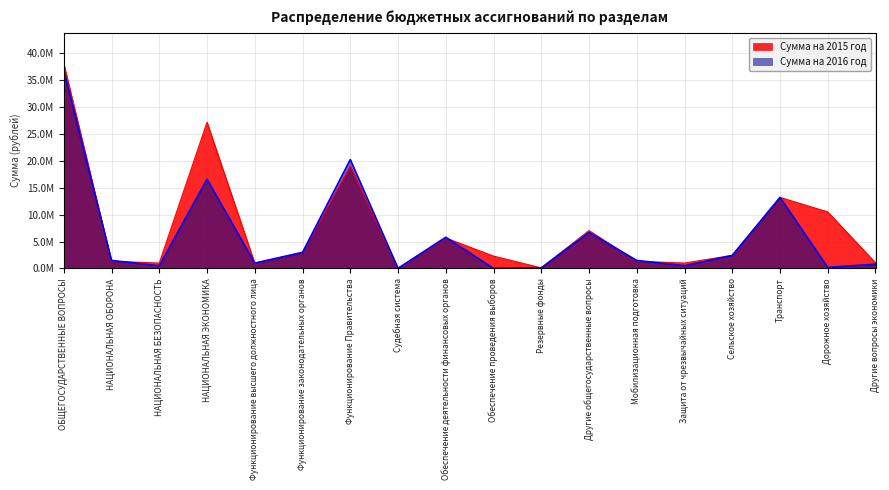

Count the number of data series in this chart.

2